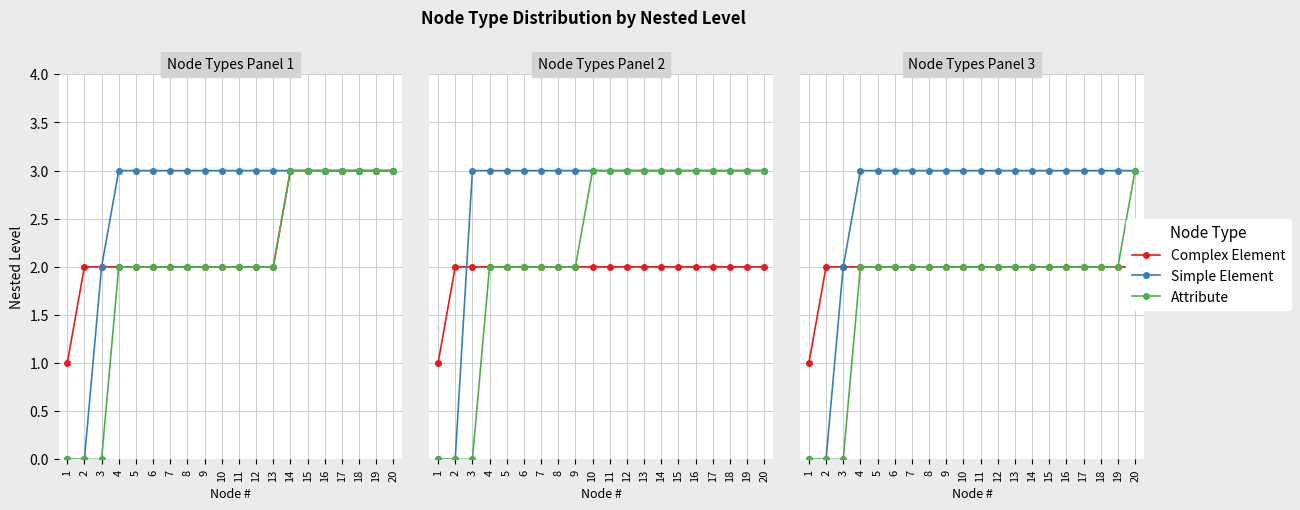

Reading left to right, extract all data points from this chart.

Complex Element: 1=1	2=2	3=2	4=2	5=2	6=2	7=2	8=2	9=2	10=2	11=2	12=2	13=2	14=2	15=2	16=2	17=2	18=2	19=2	20=2
Simple Element: 1=0	2=0	3=2	4=3	5=3	6=3	7=3	8=3	9=3	10=3	11=3	12=3	13=3	14=3	15=3	16=3	17=3	18=3	19=3	20=3
Attribute: 1=0	2=0	3=0	4=2	5=2	6=2	7=2	8=2	9=2	10=2	11=2	12=2	13=2	14=2	15=2	16=2	17=2	18=2	19=2	20=3